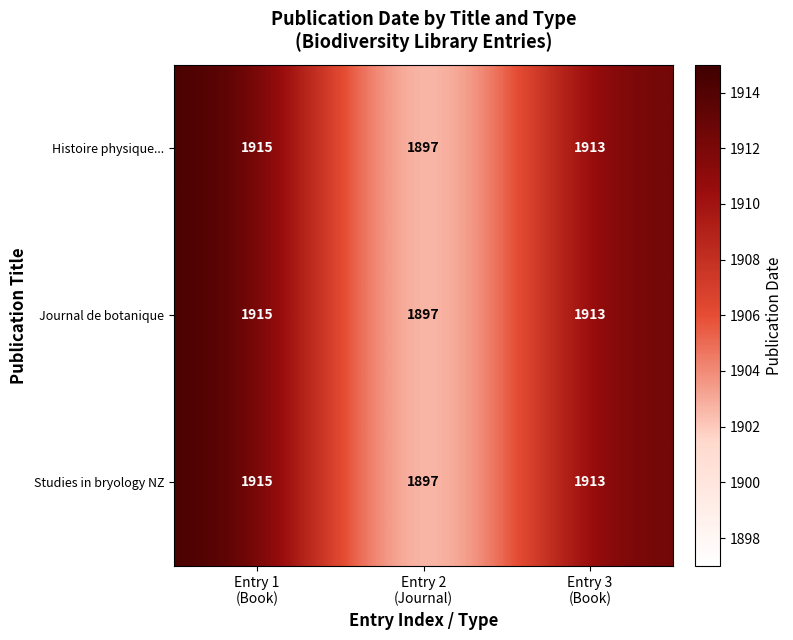

Count the number of categories in the chart.

3